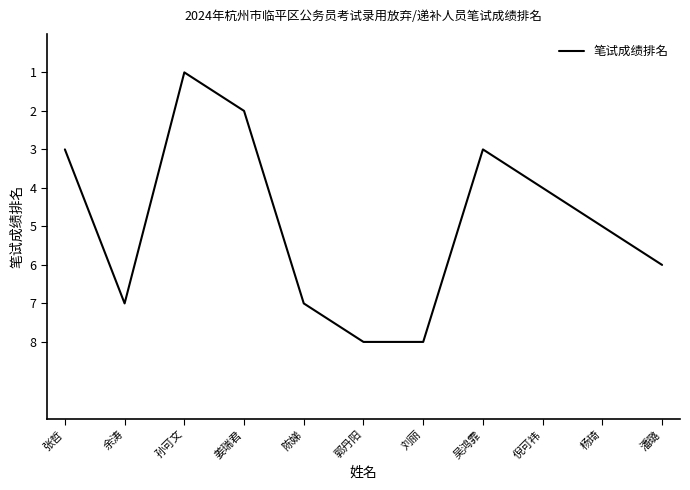

What is the maximum value shown in the chart?

8